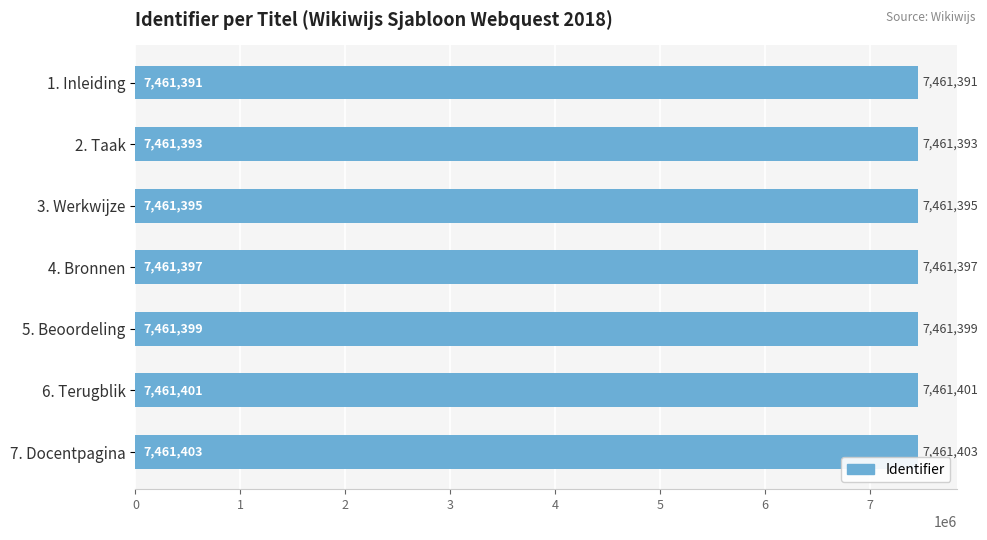

The value at 2. Taak is 7461393. True or false?

True